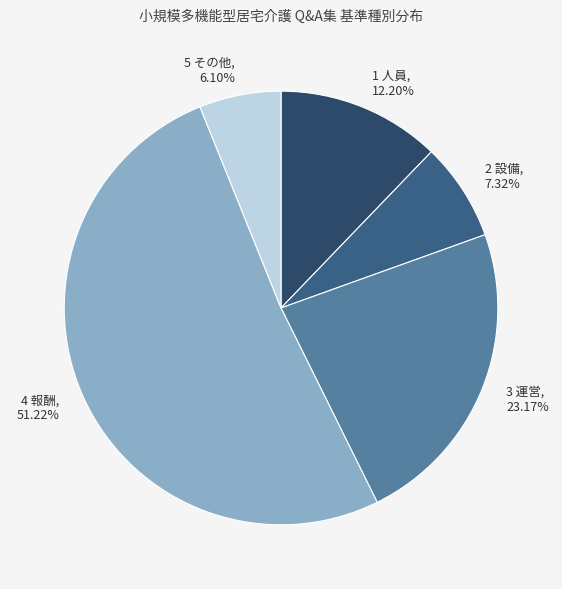

What percentage is the 5 その他 slice, to the nearest percent?

6%